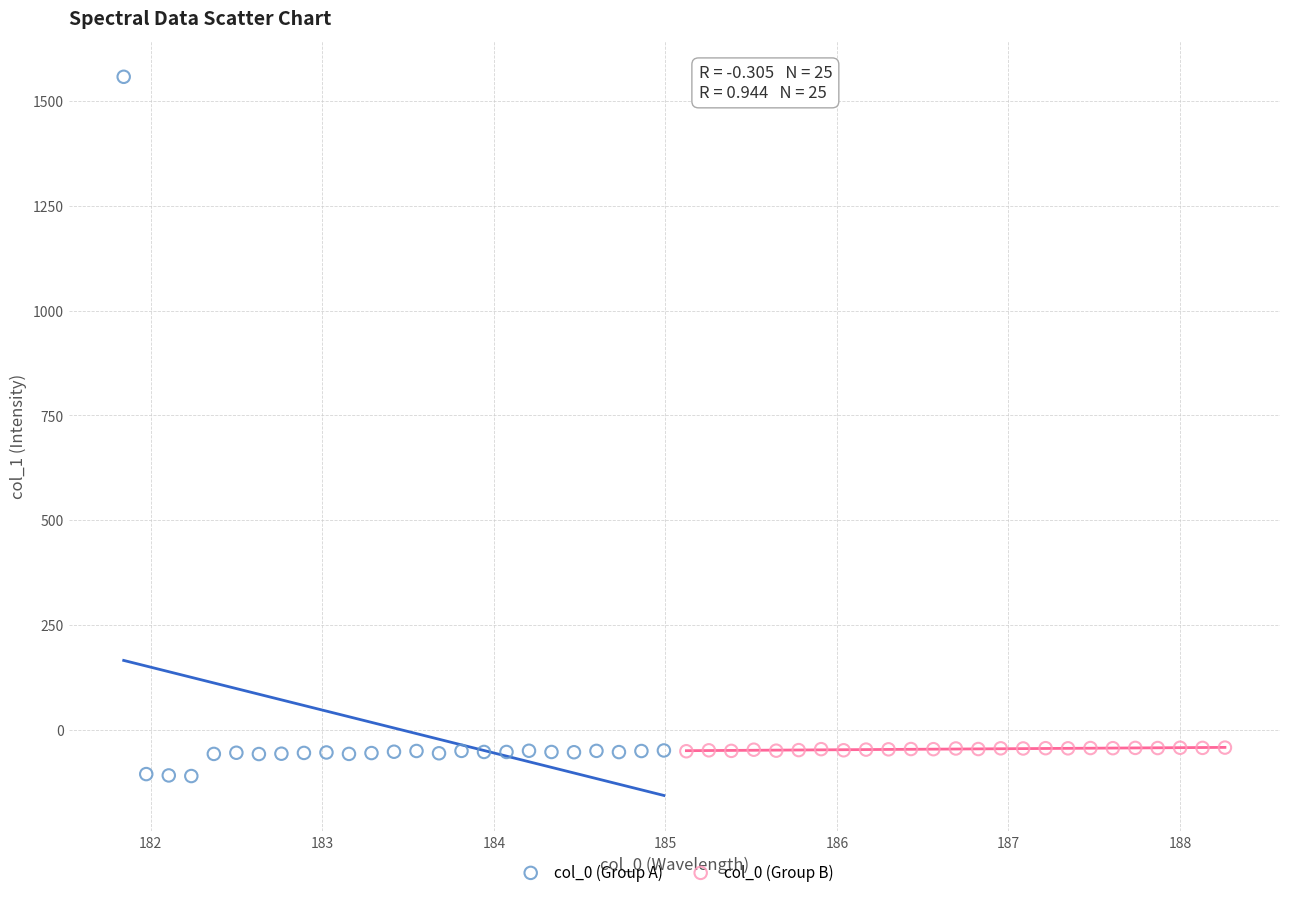

Which series contains the highest Y value?

col_0 (Group A)